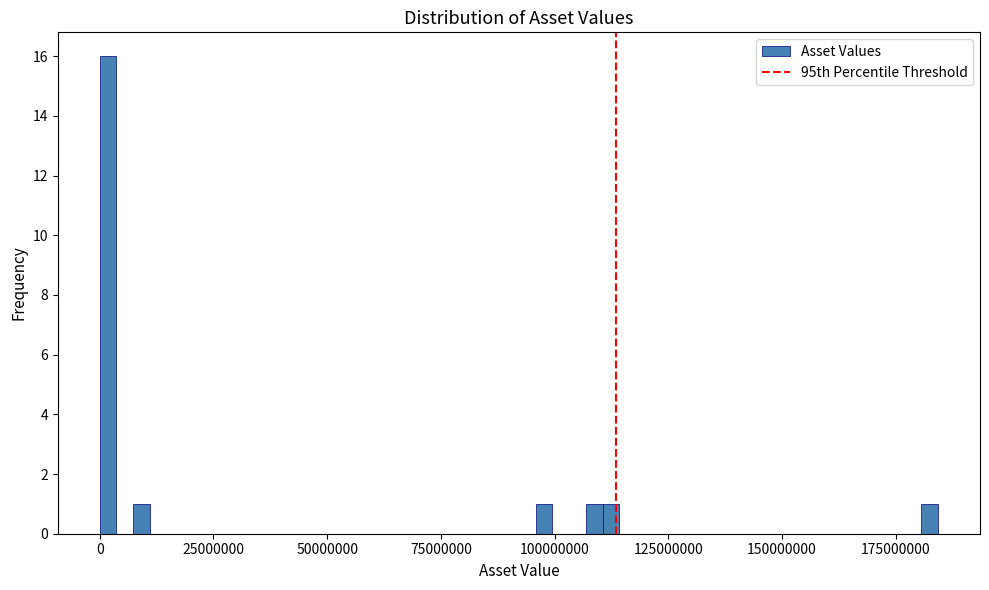

Read against the x-axis, roughly where is the centre of the tallest bar?

0